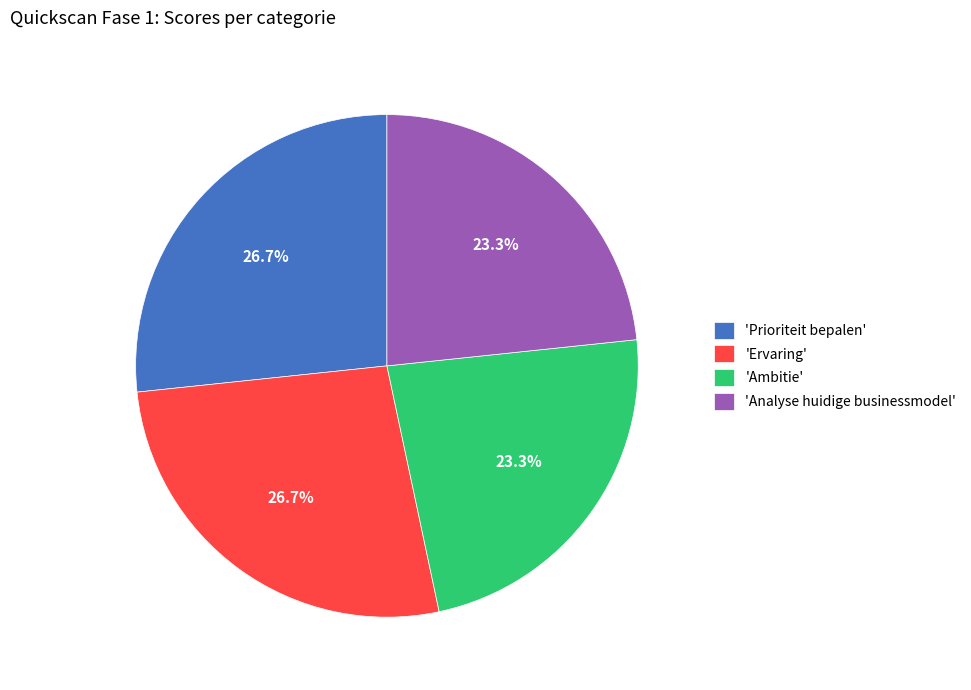

Count the number of slices in the pie.

4